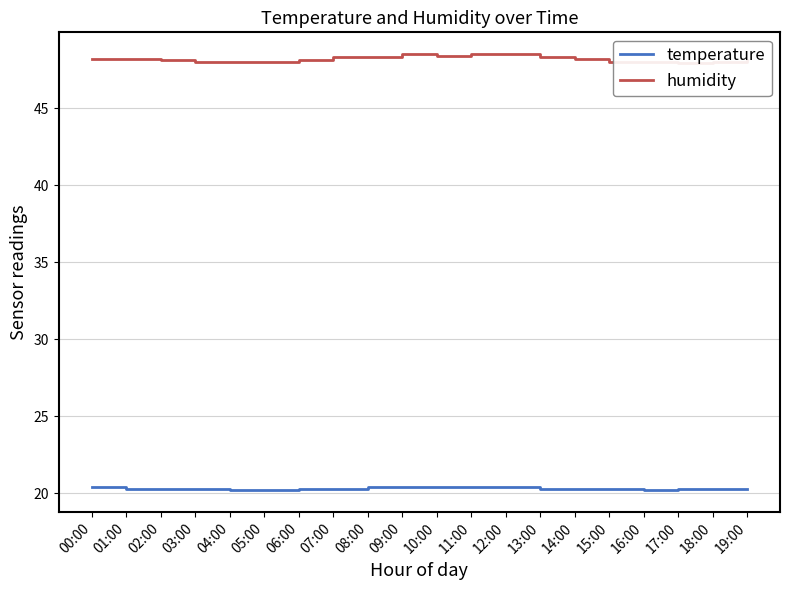

What is the difference between the humidity values at 04:00 and 02:00?

0.1